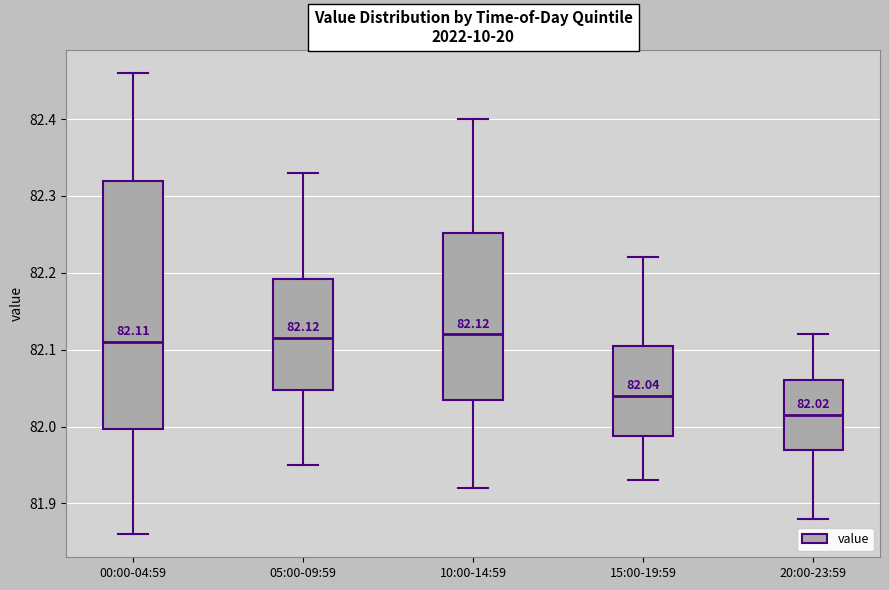

Comparing the boxes themselves (not the whiskers), which one is the tallest?

00:00-04:59